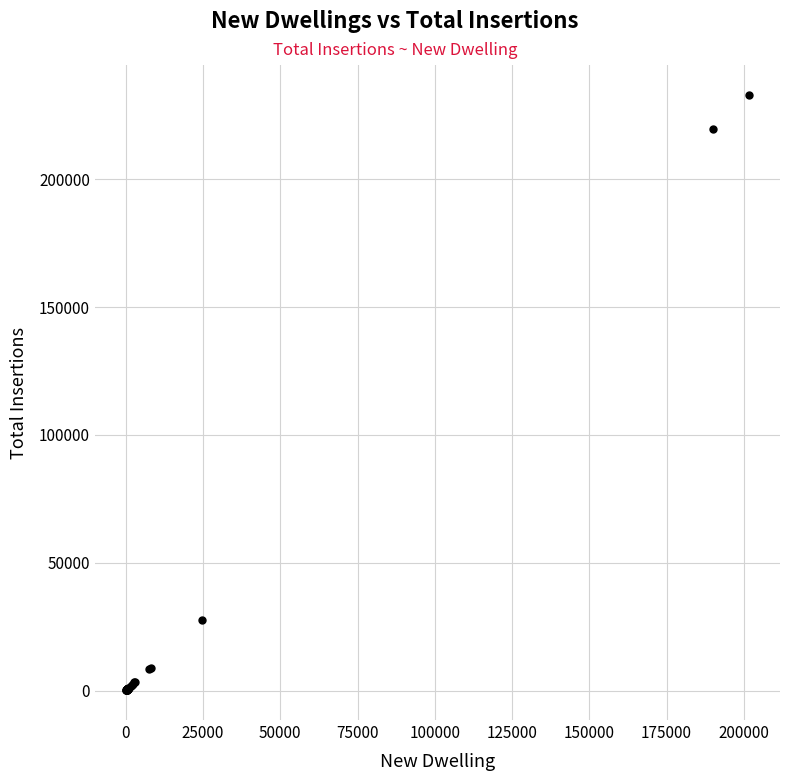

What Y value in the scatter plot is closest to 116615?

27780